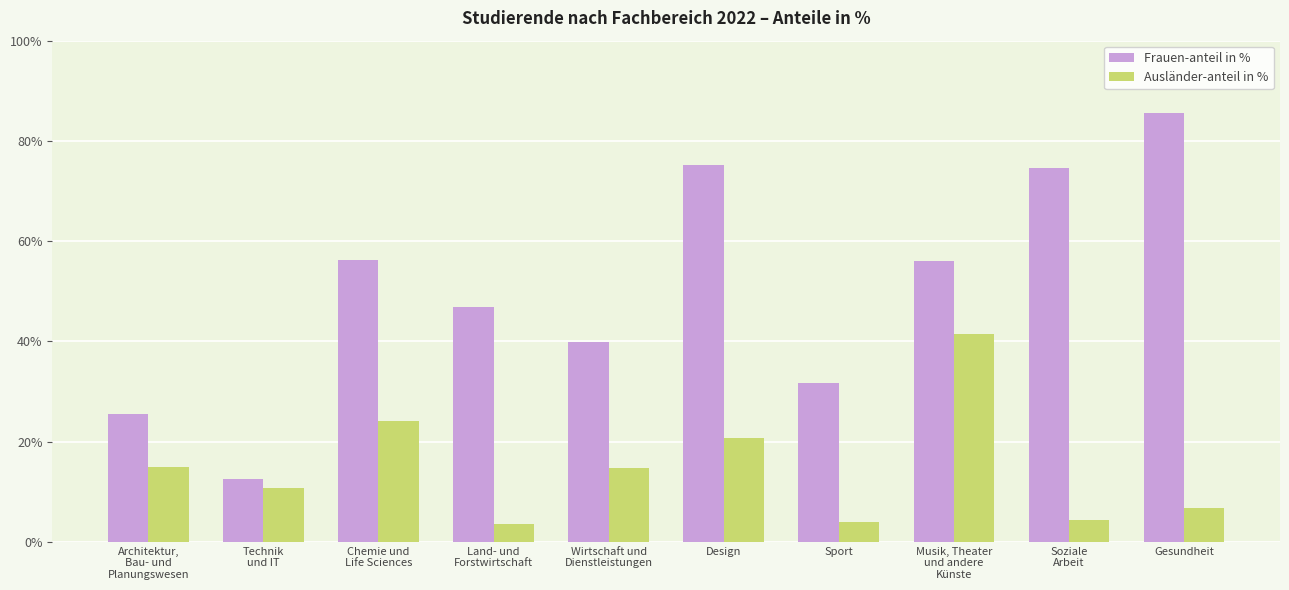

Rank the series by their average value, from lowest to highest.

Ausländer-anteil in %, Frauen-anteil in %